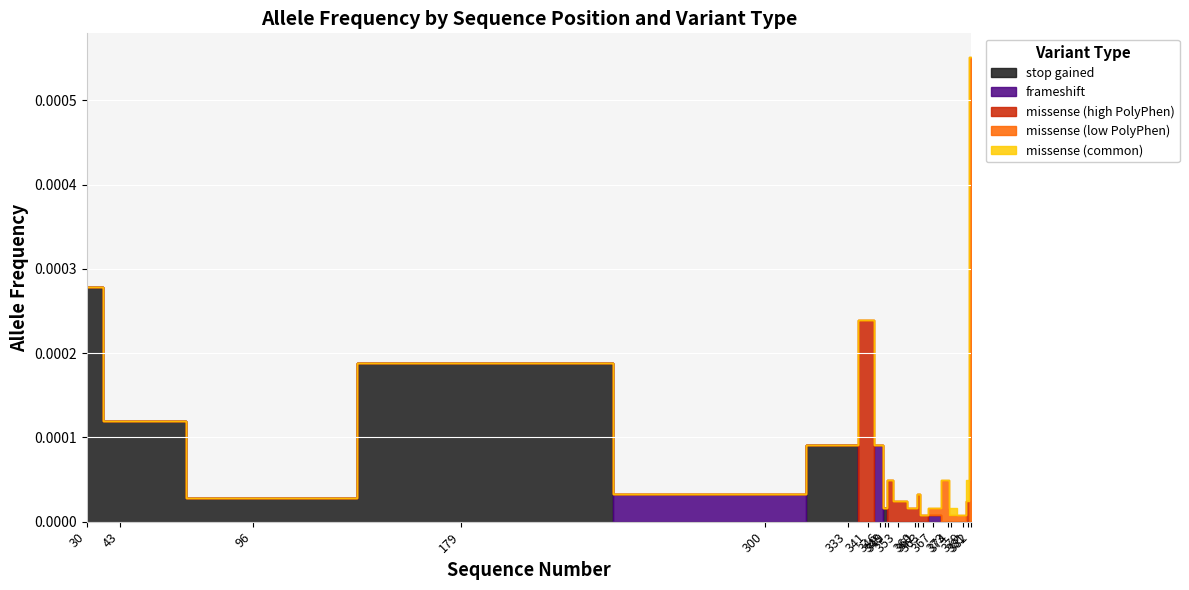

True or false: missense (high PolyPhen) and missense (common) intersect in this chart.

False